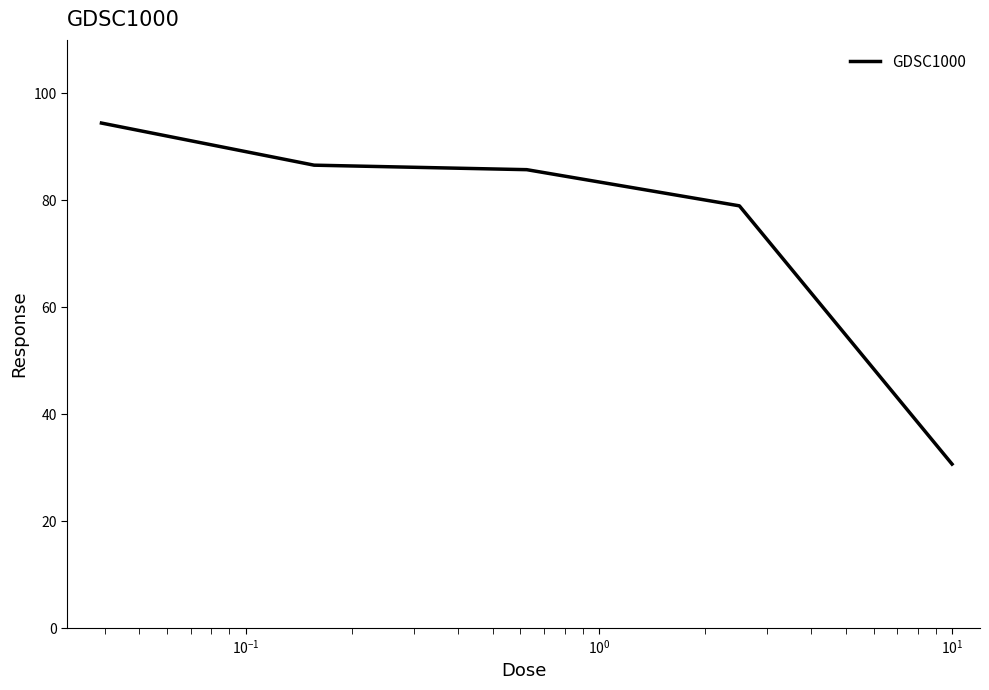

What is the minimum value shown in the chart?

30.7